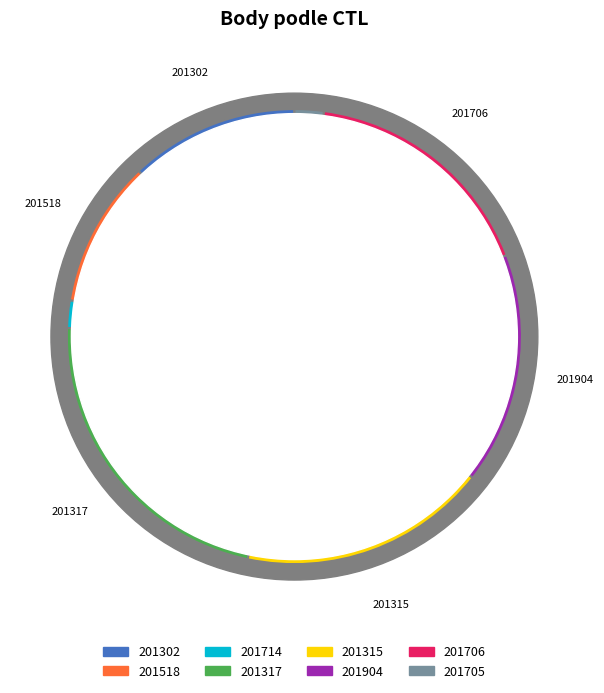

What percentage is the 201714 slice, to the nearest percent?

2%